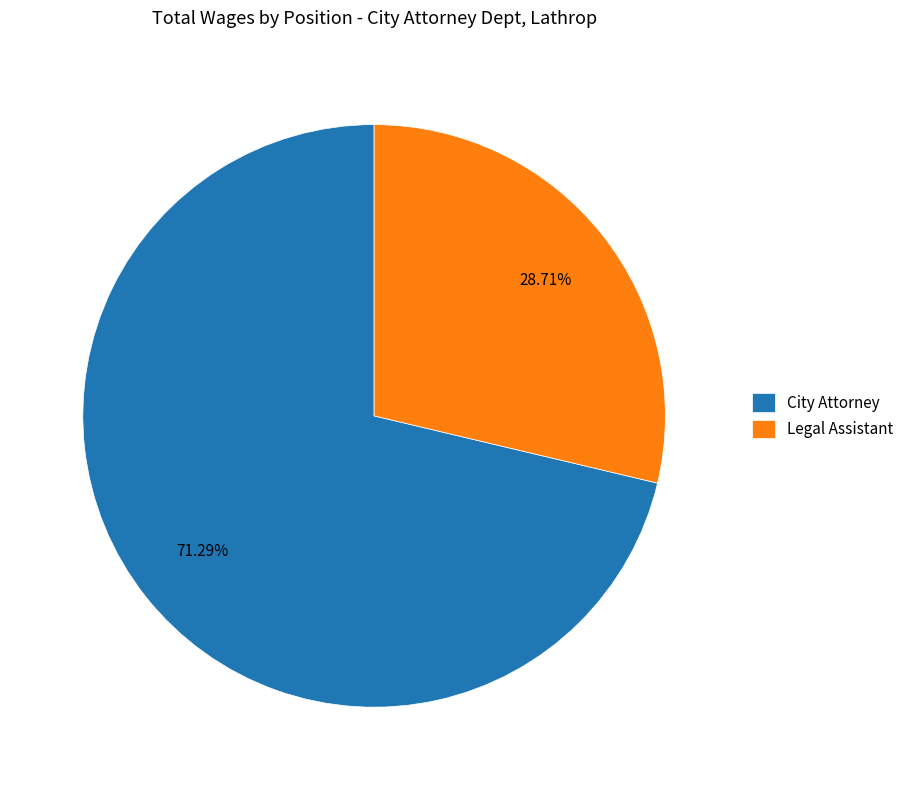

True or false: Legal Assistant accounts for 22% of the total.

False